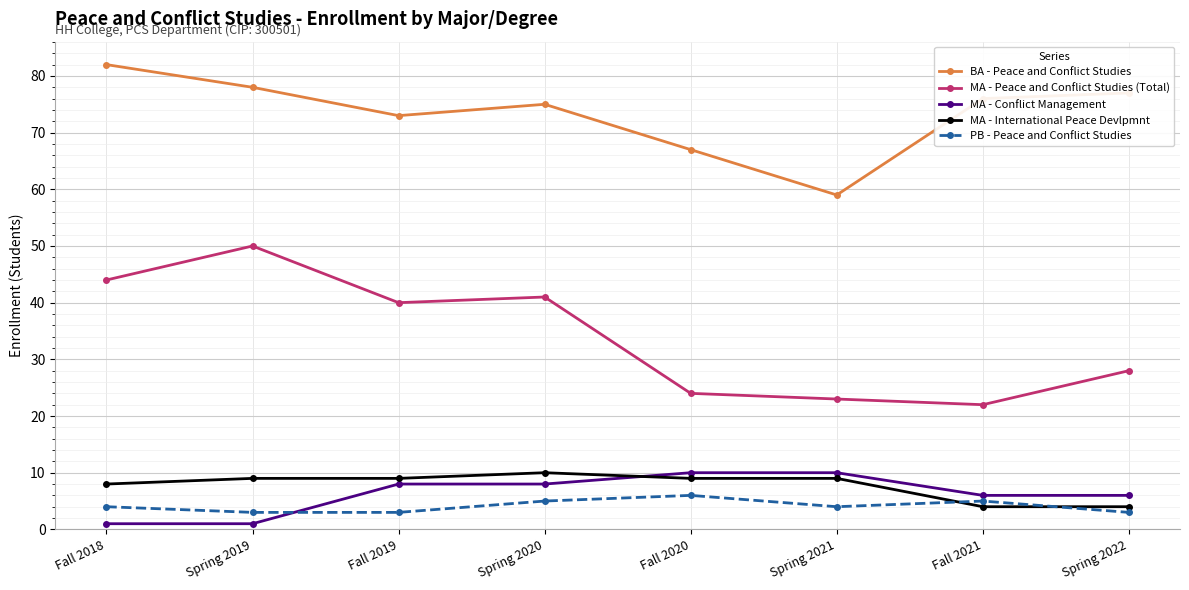

True or false: BA - Peace and Conflict Studies and MA - Conflict Management intersect in this chart.

False